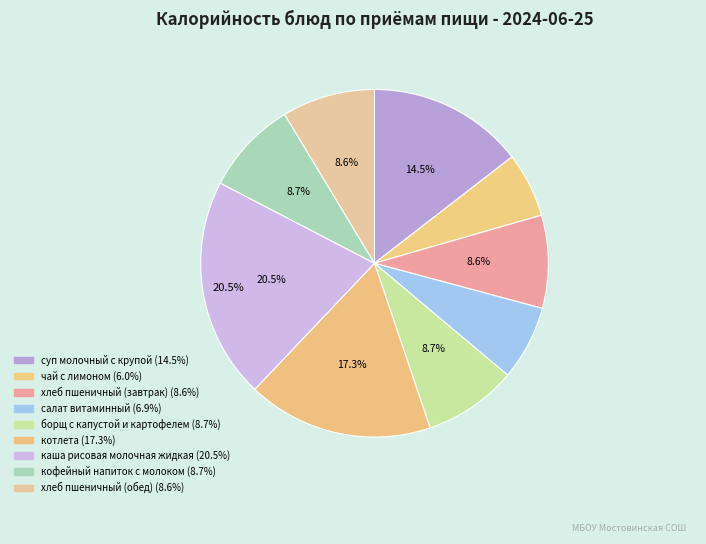

Is it true that салат витаминный is 7% of the pie?

True